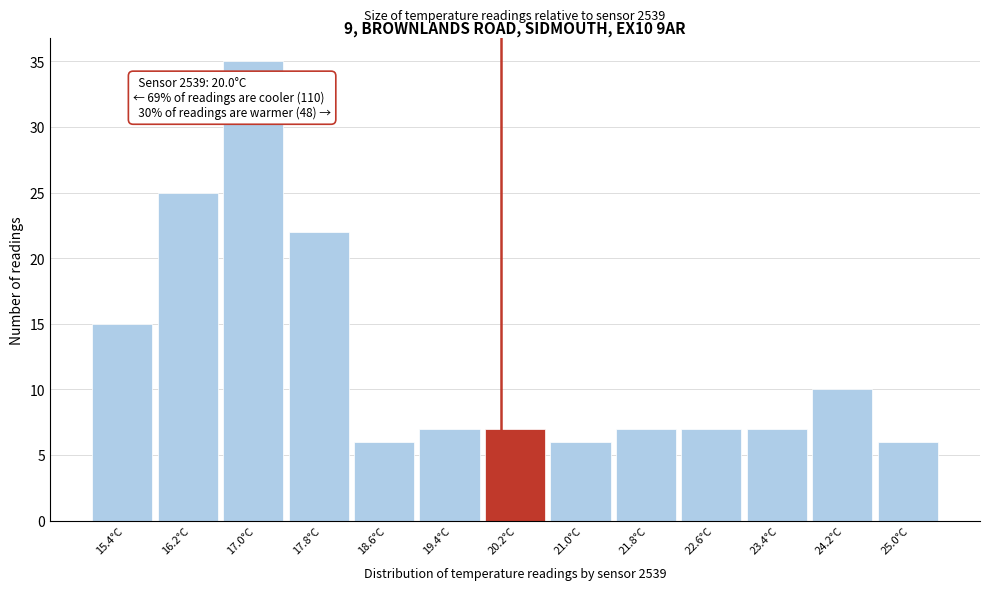

Over which range of the x-axis is the bar tallest?

16.6 to 17.4